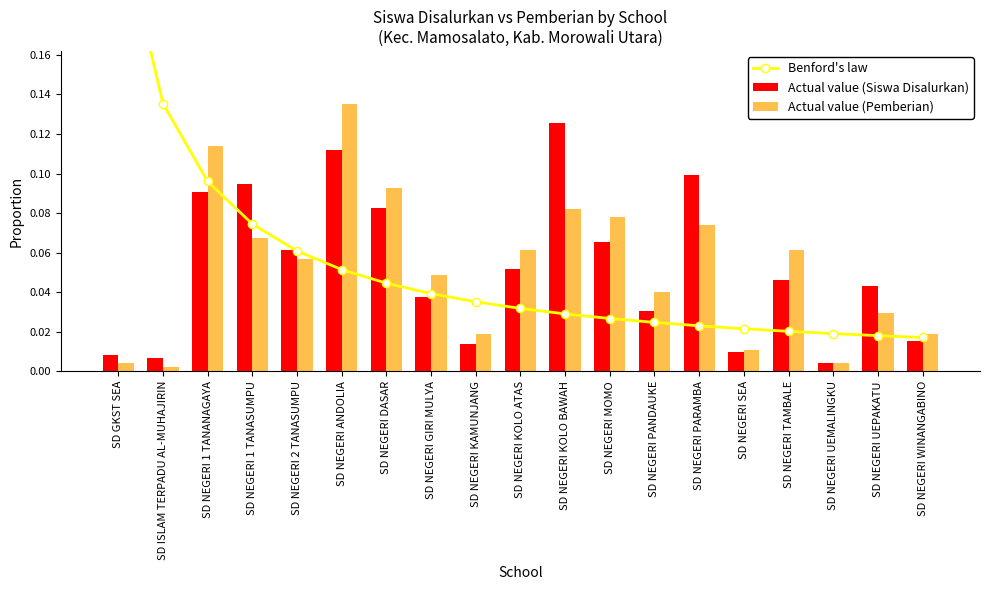

At SD NEGERI 1 TANANAGAYA, list the series in order from smallest to largest.

Actual value (Siswa Disalurkan), Benford's law, Actual value (Pemberian)